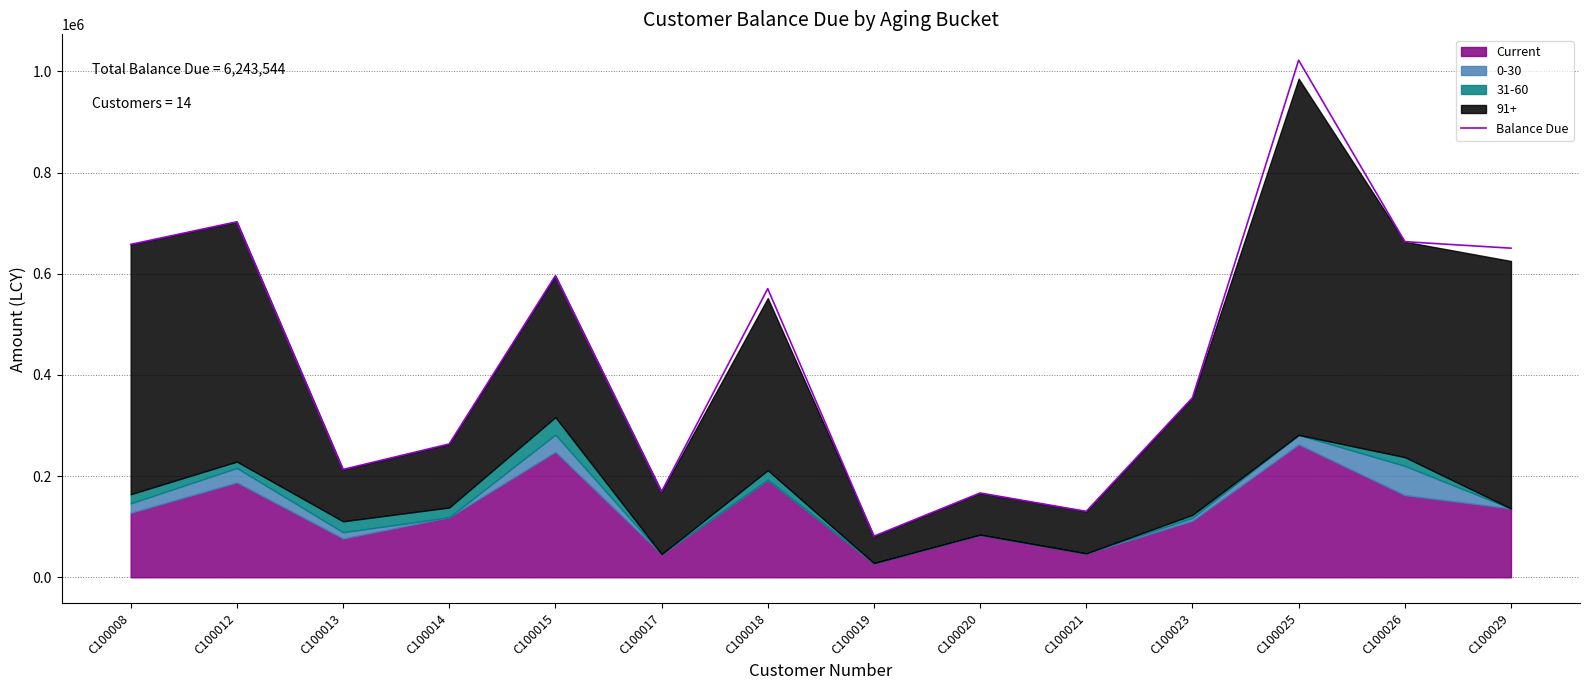

What is the difference between the second highest and minimum values?

621507.7